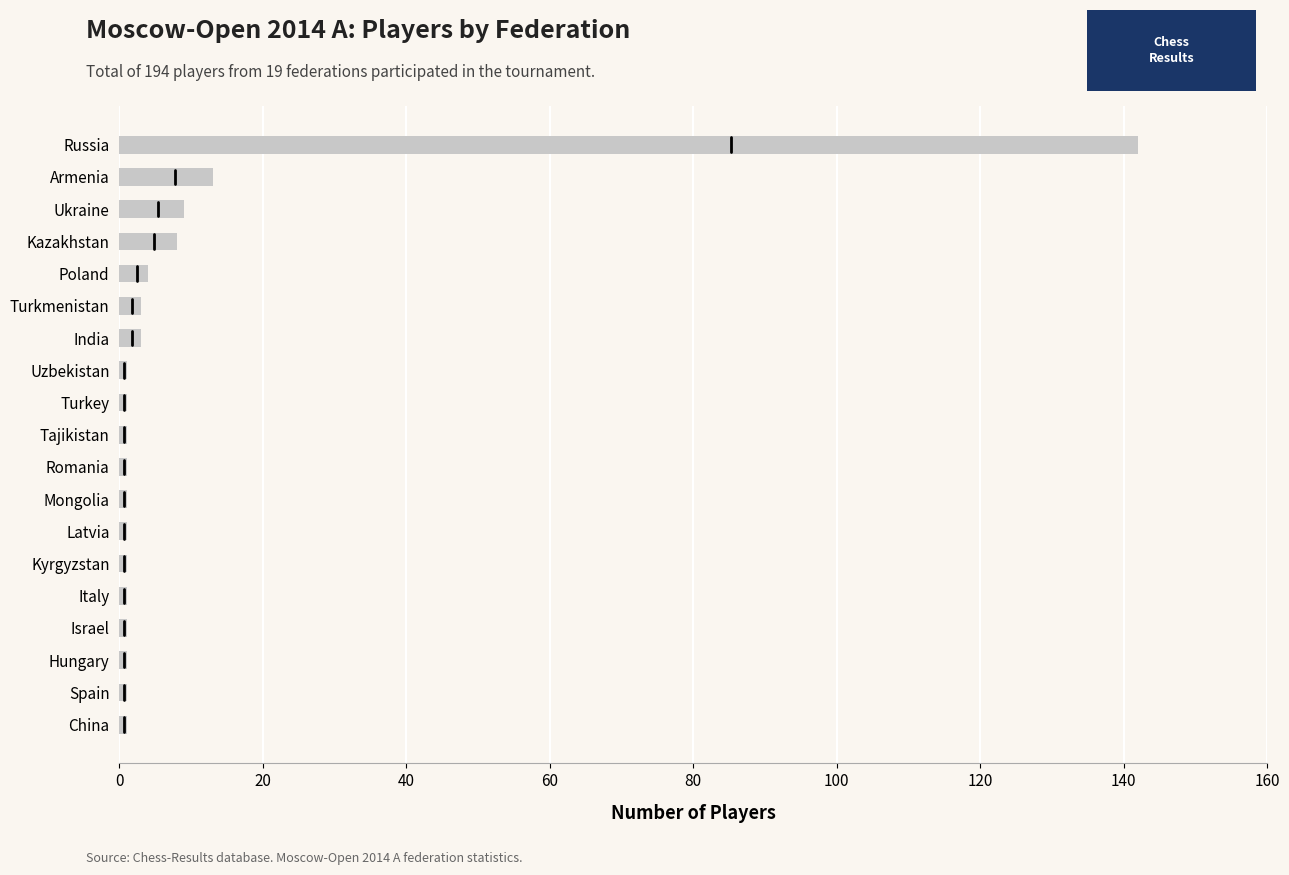

Does the chart contain stacked bars?

No